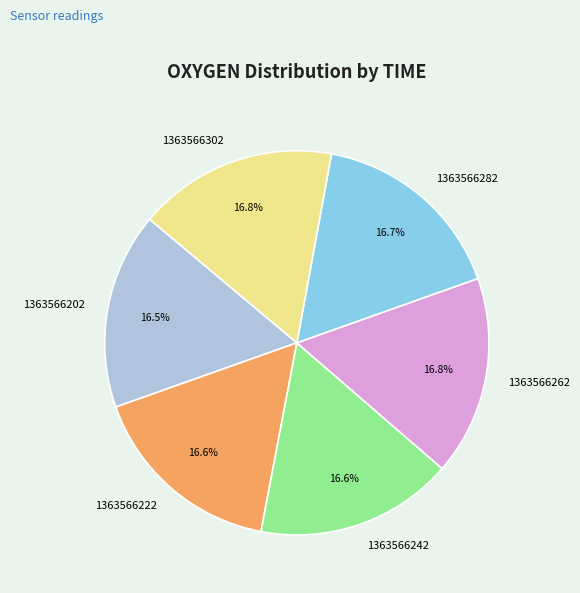

What percentage is NOT represented by 1363566202?

83.5%